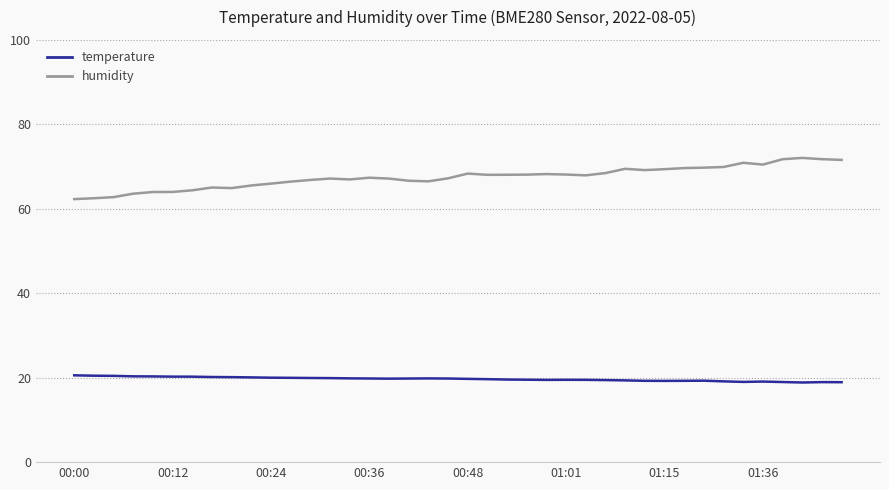

Which series has the largest range (max minus min)?

humidity